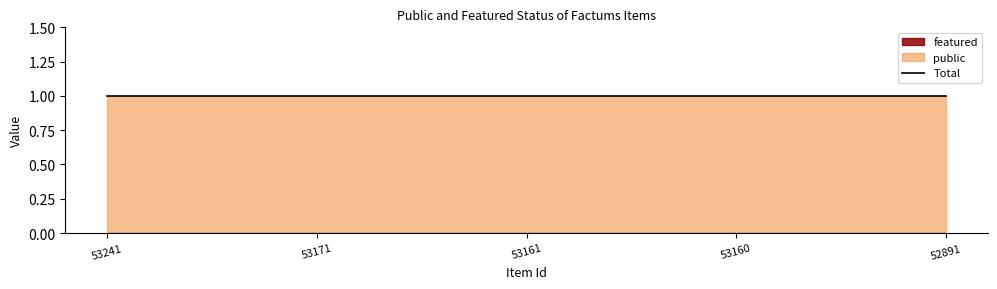

Between 52891 and 53161, which is larger?

52891